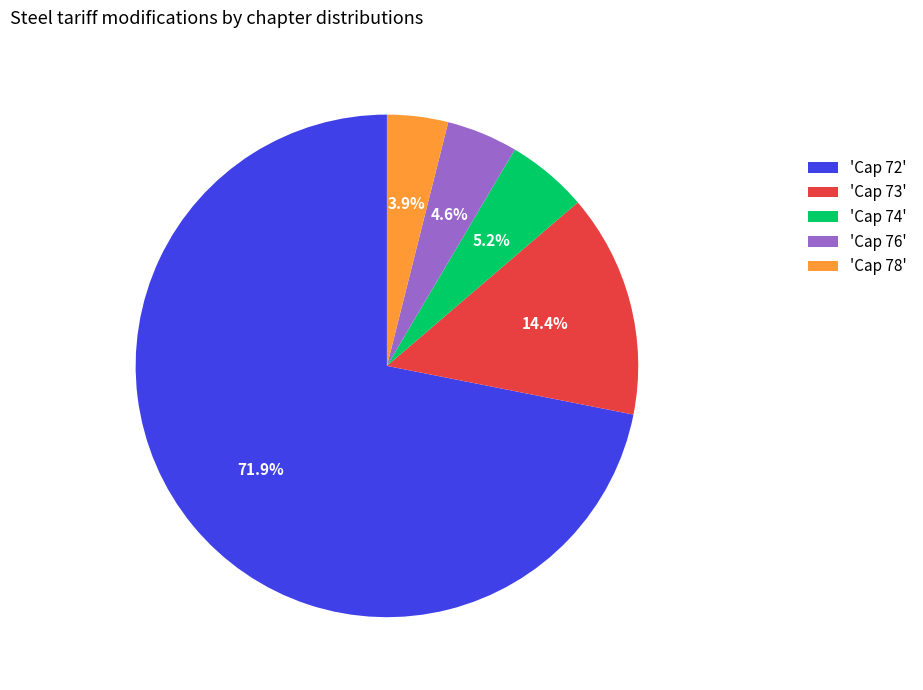

To the nearest percent, what is the difference between the largest and smallest slice percentages?

68%